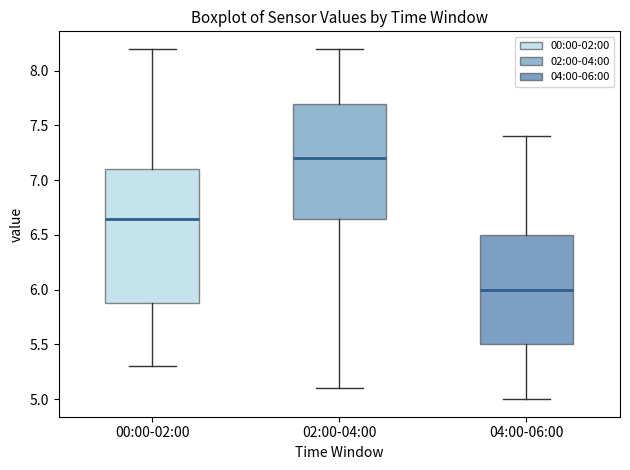

Comparing the boxes themselves (not the whiskers), which one is the tallest?

00:00-02:00